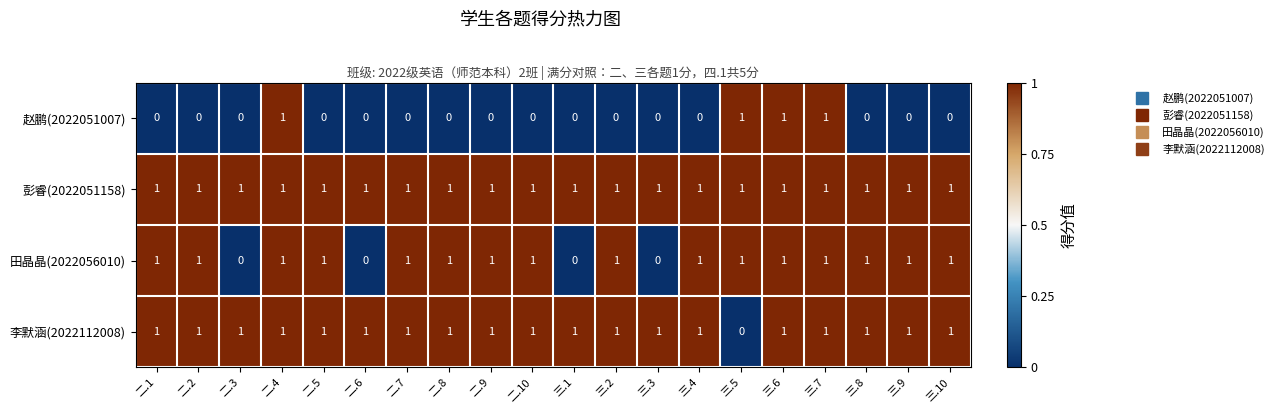

The value of 彭睿(2022051158) at 三.8 is 1. True or false?

True